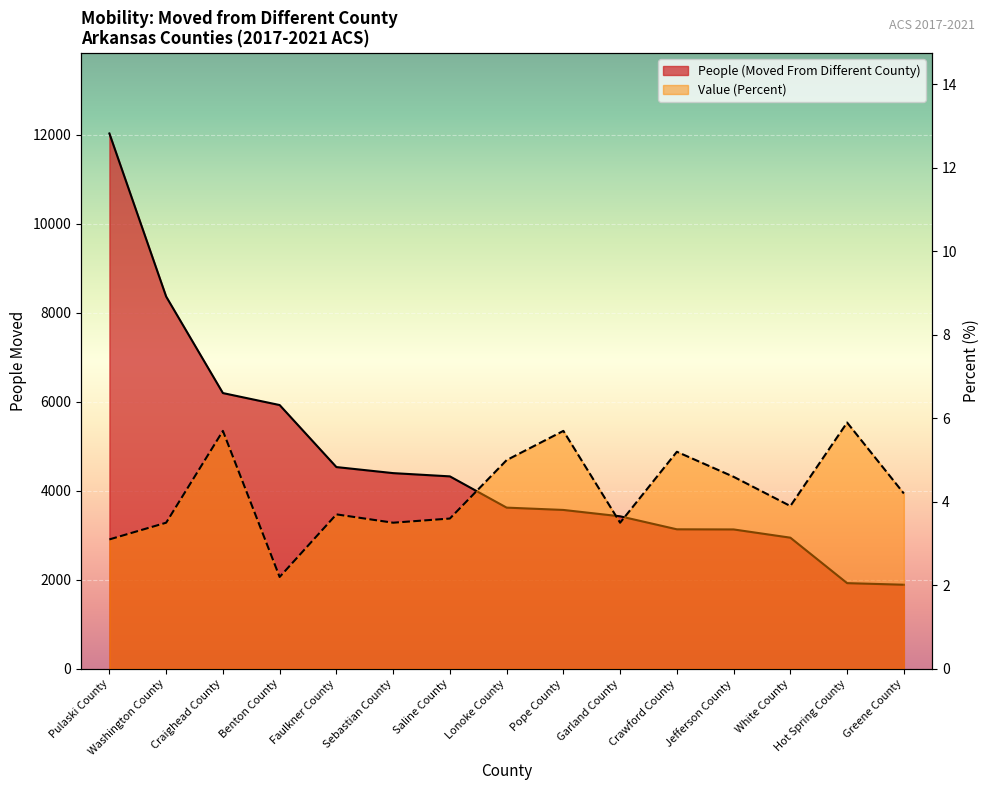

What is the difference between the Value (Percent) values at Hot Spring County and Greene County?

1.7